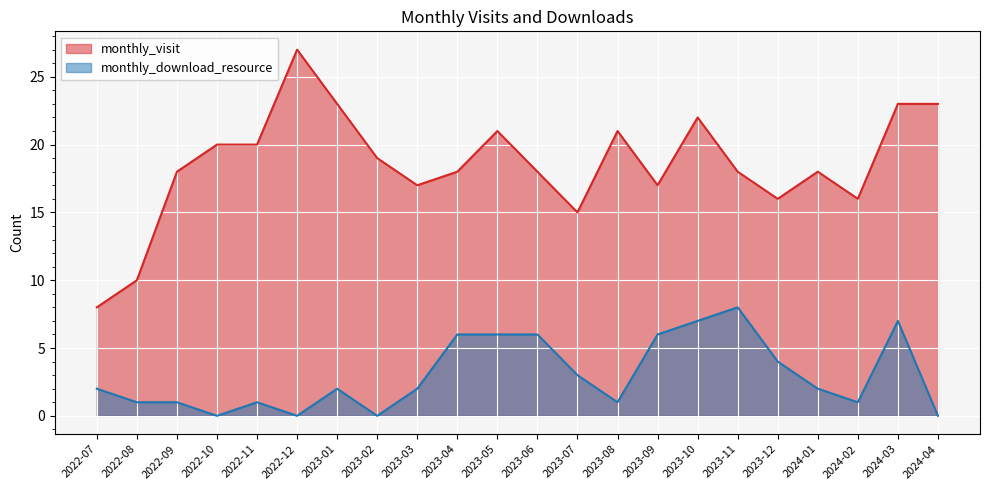

Reading left to right, extract all data points from this chart.

monthly_visit: 2022-07=8	2022-08=10	2022-09=18	2022-10=20	2022-11=20	2022-12=27	2023-01=23	2023-02=19	2023-03=17	2023-04=18	2023-05=21	2023-06=18	2023-07=15	2023-08=21	2023-09=17	2023-10=22	2023-11=18	2023-12=16	2024-01=18	2024-02=16	2024-03=23	2024-04=23
monthly_download_resource: 2022-07=2	2022-08=1	2022-09=1	2022-10=0	2022-11=1	2022-12=0	2023-01=2	2023-02=0	2023-03=2	2023-04=6	2023-05=6	2023-06=6	2023-07=3	2023-08=1	2023-09=6	2023-10=7	2023-11=8	2023-12=4	2024-01=2	2024-02=1	2024-03=7	2024-04=0